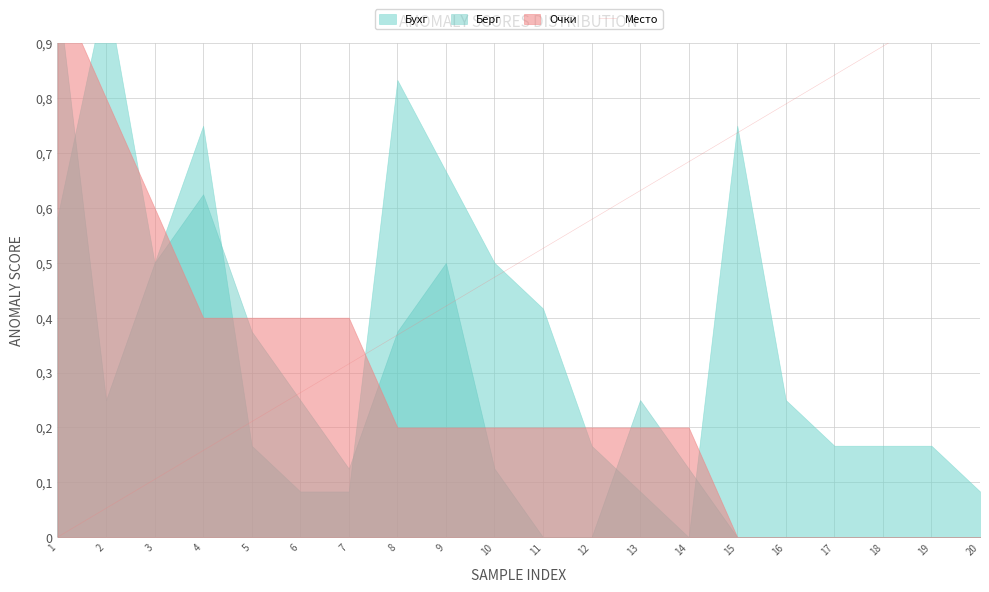

Does the chart have visible grid lines?

Yes